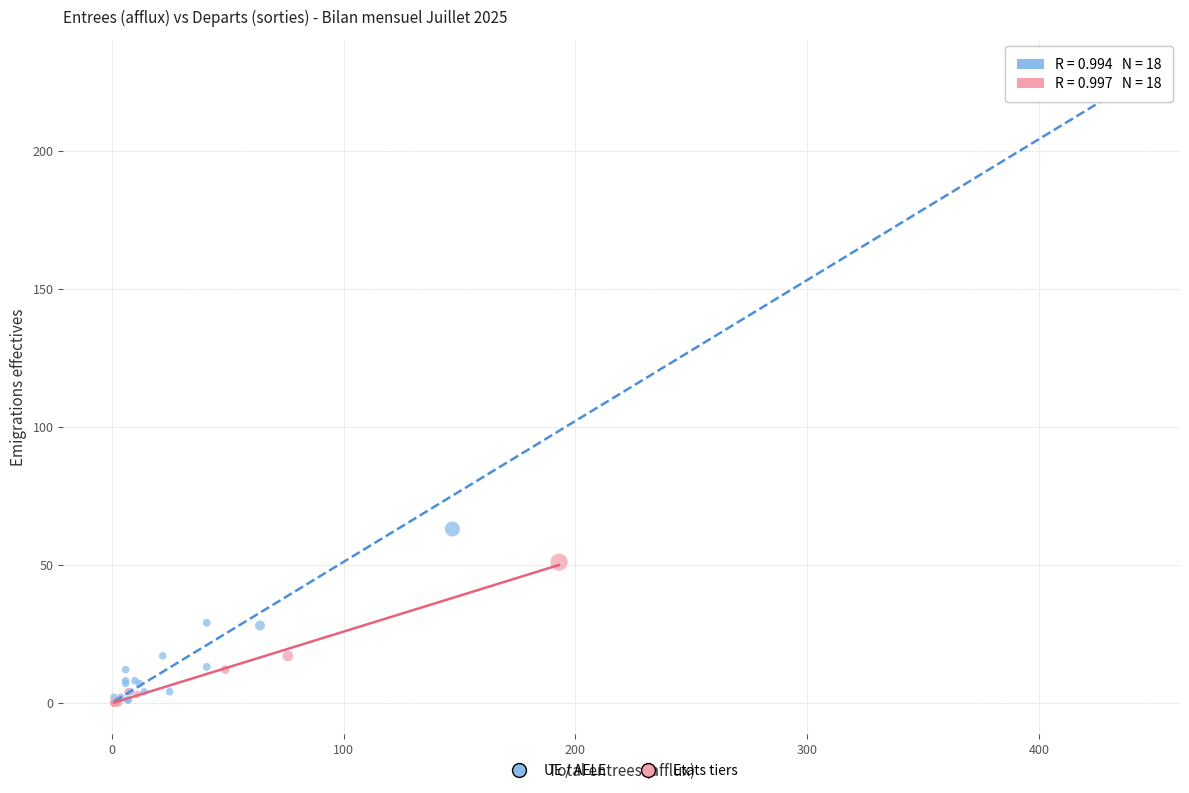

Which series has the widest spread of Y values?

UE / AELE